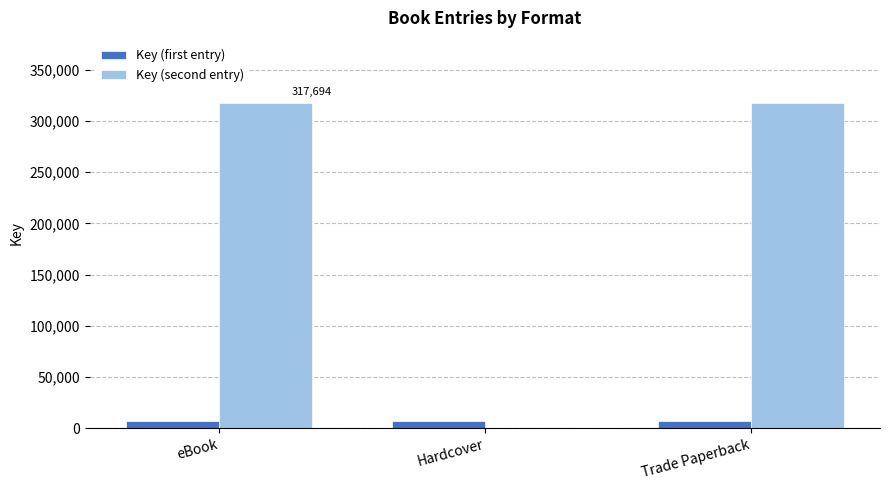

What is the sum of the Key (first entry) values at Hardcover and Trade Paperback?

13266